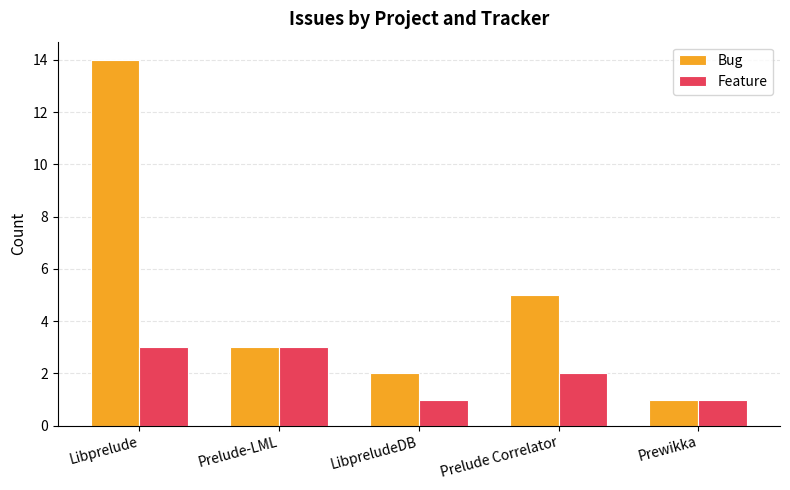

What position from the left is LibpreludeDB?

3